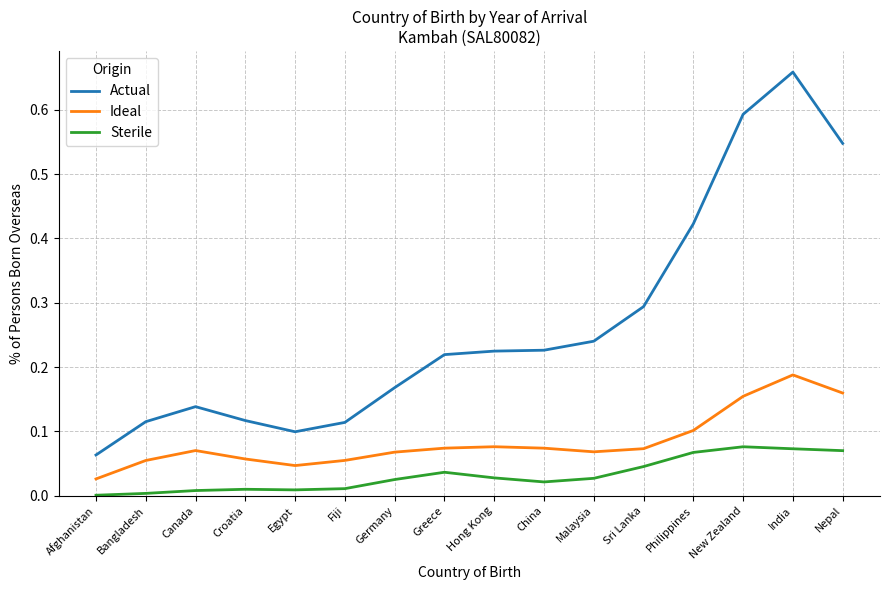

Which series has the widest spread of values?

Actual